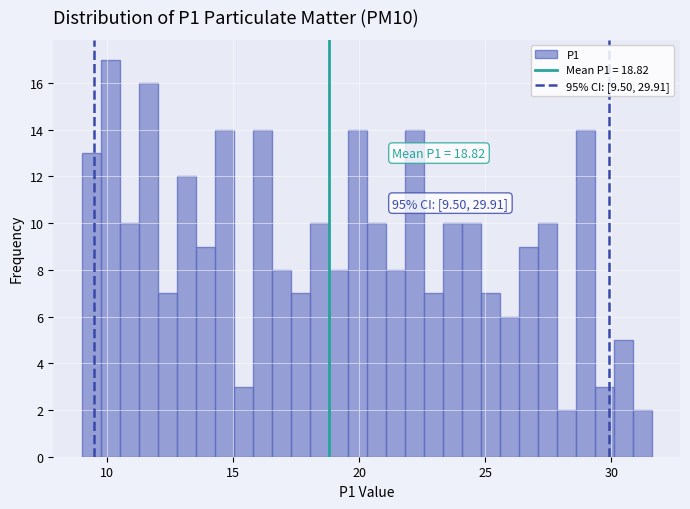

Read against the x-axis, roughly where is the centre of the tallest bar?

10.0